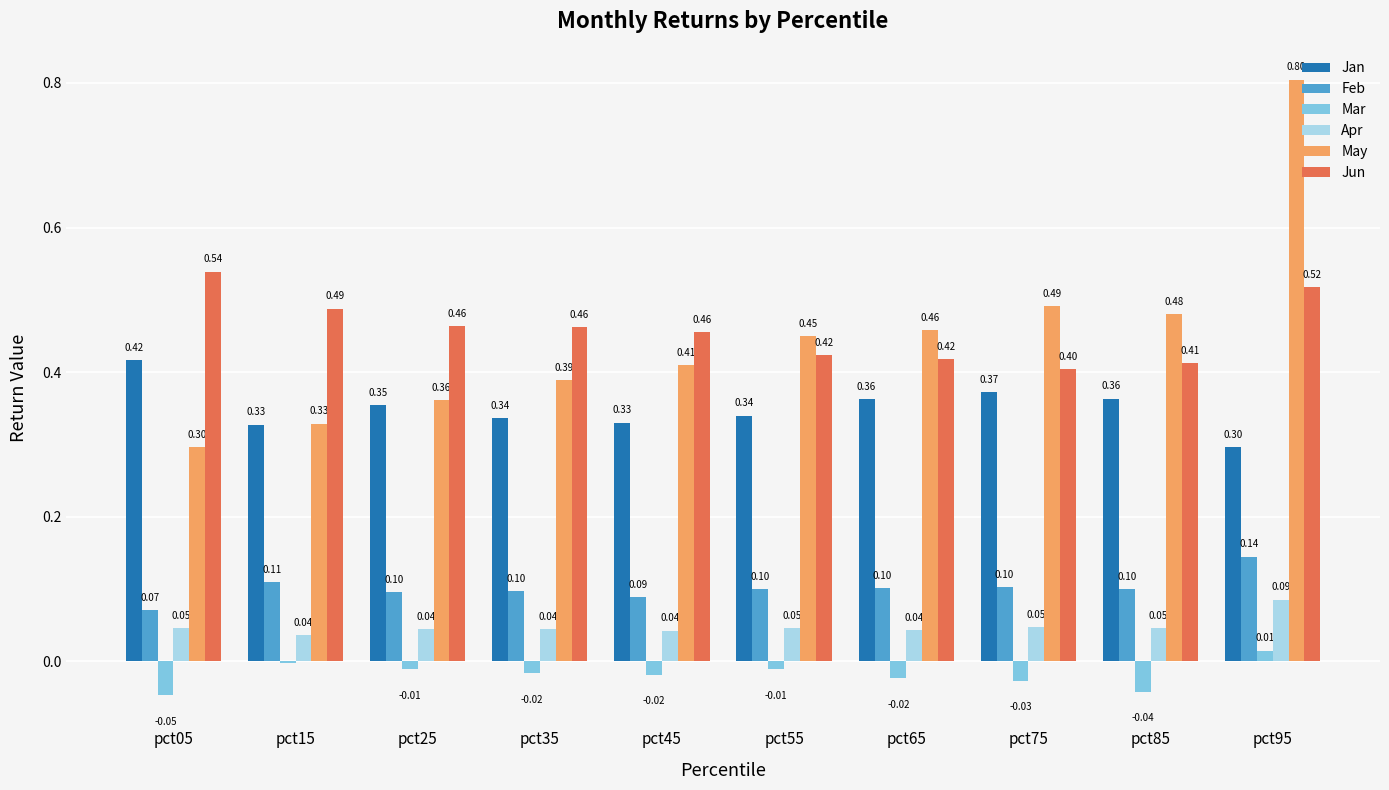

What are all the series names shown in the legend?

Jan, Feb, Mar, Apr, May, Jun